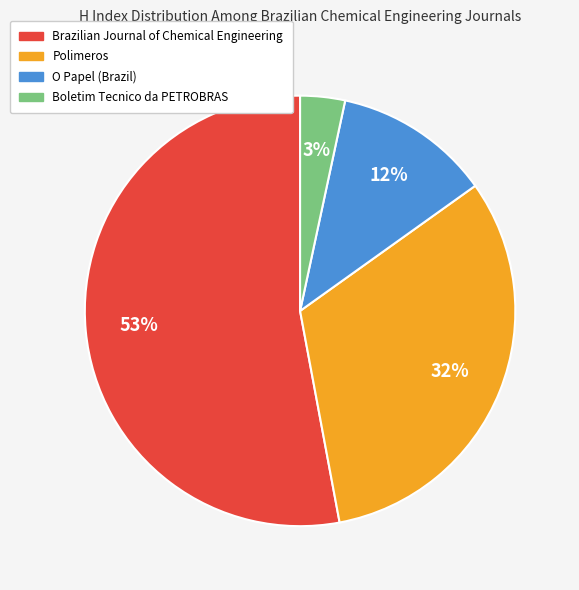

How many segments does this pie chart have?

4